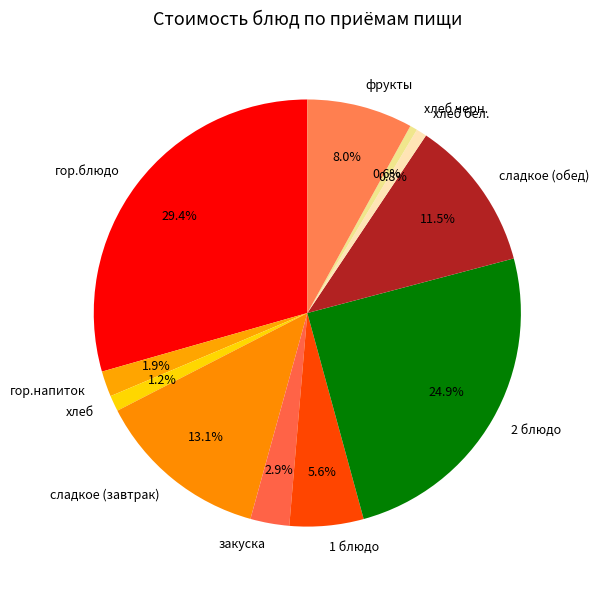

To the nearest percent, what is the combined percentage of хлеб бел. and 2 блюдо?

26%